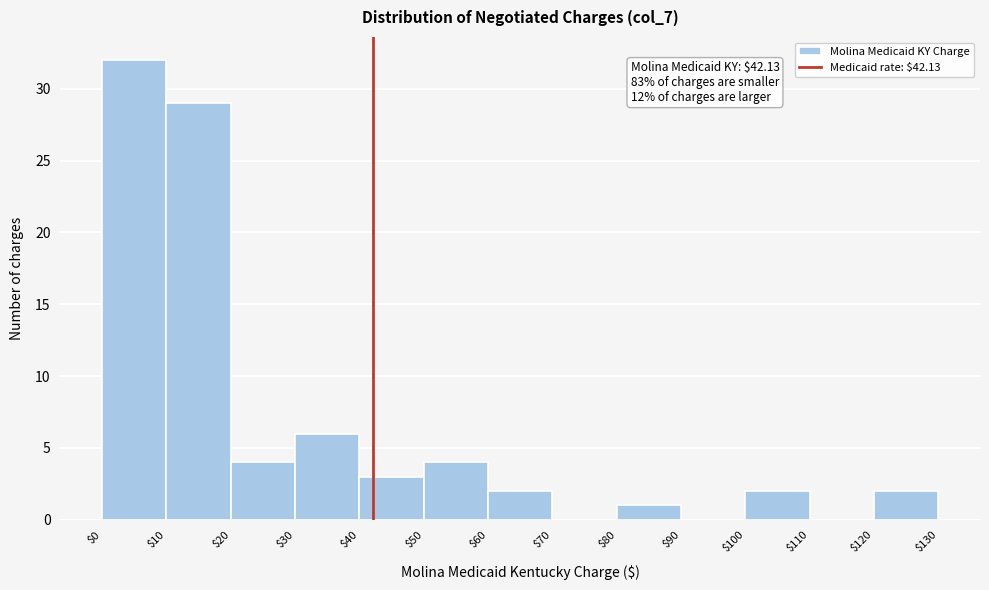

Which range on the x-axis has the tallest bar?

$0 to $10